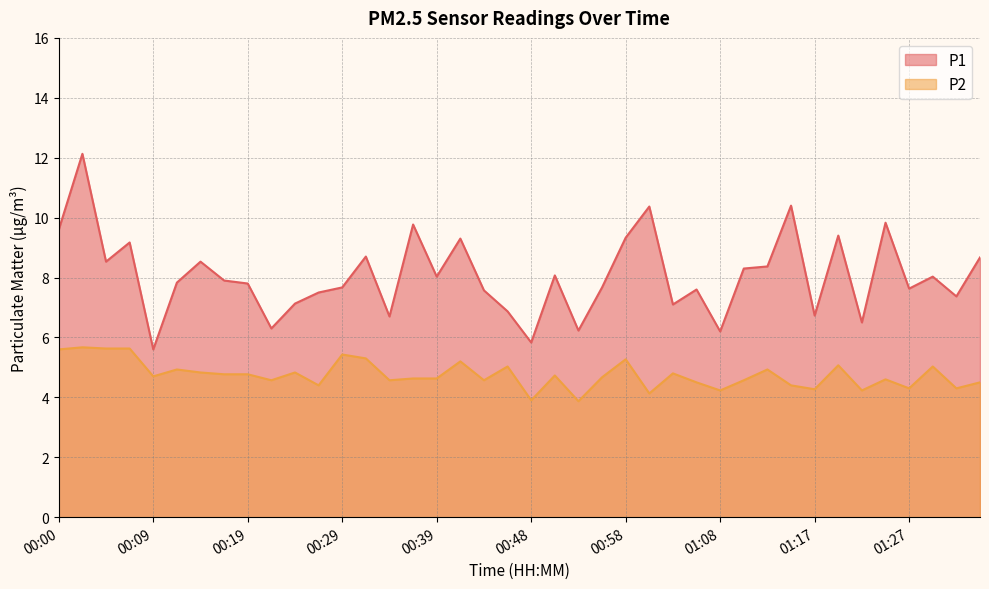

Where does the P2 series first go above 4?

00:00